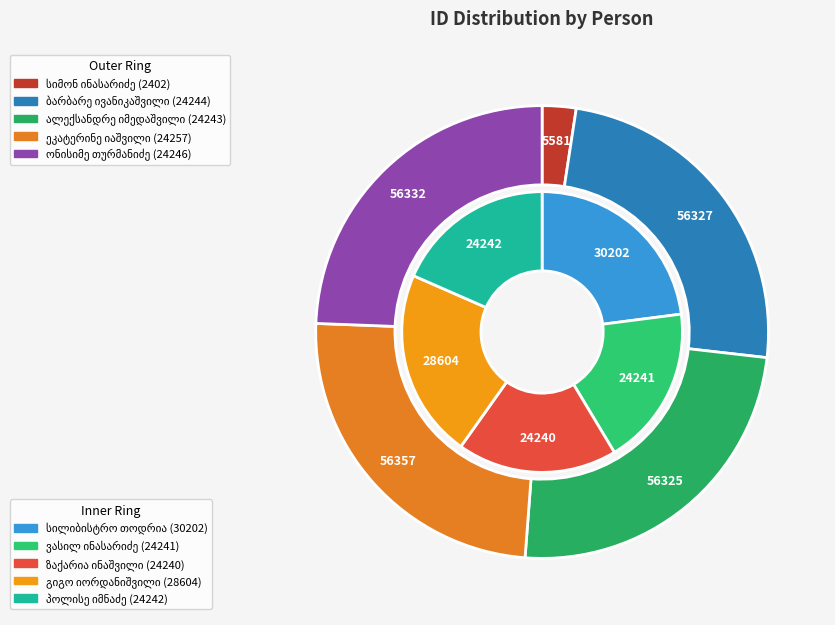

The ვასილ ინასარიძე slice represents 1% of the pie. True or false?

False